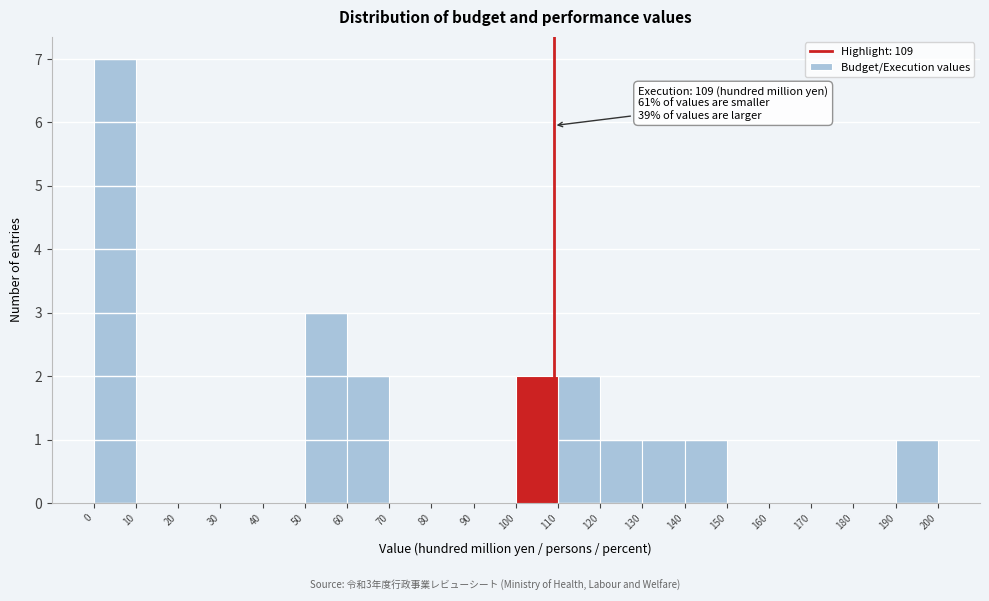

Which range on the x-axis has the tallest bar?

0 to 10